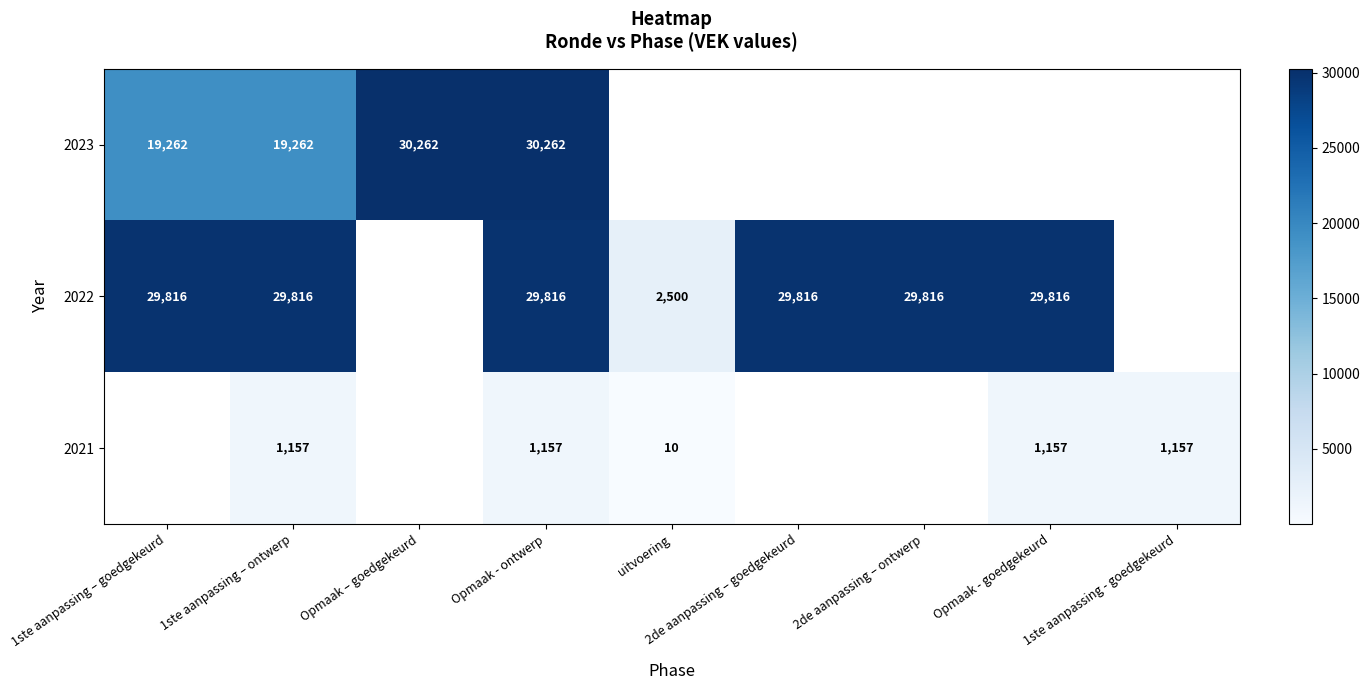

Which label corresponds to the smallest value in the chart?

uitvoering